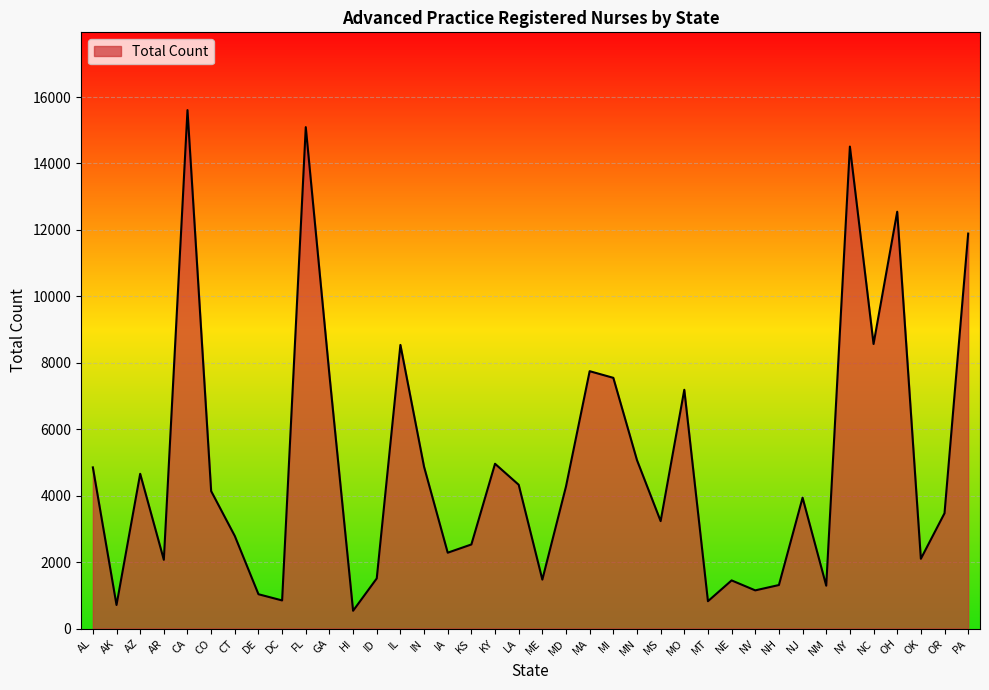

Which label corresponds to the largest value in the chart?

CA